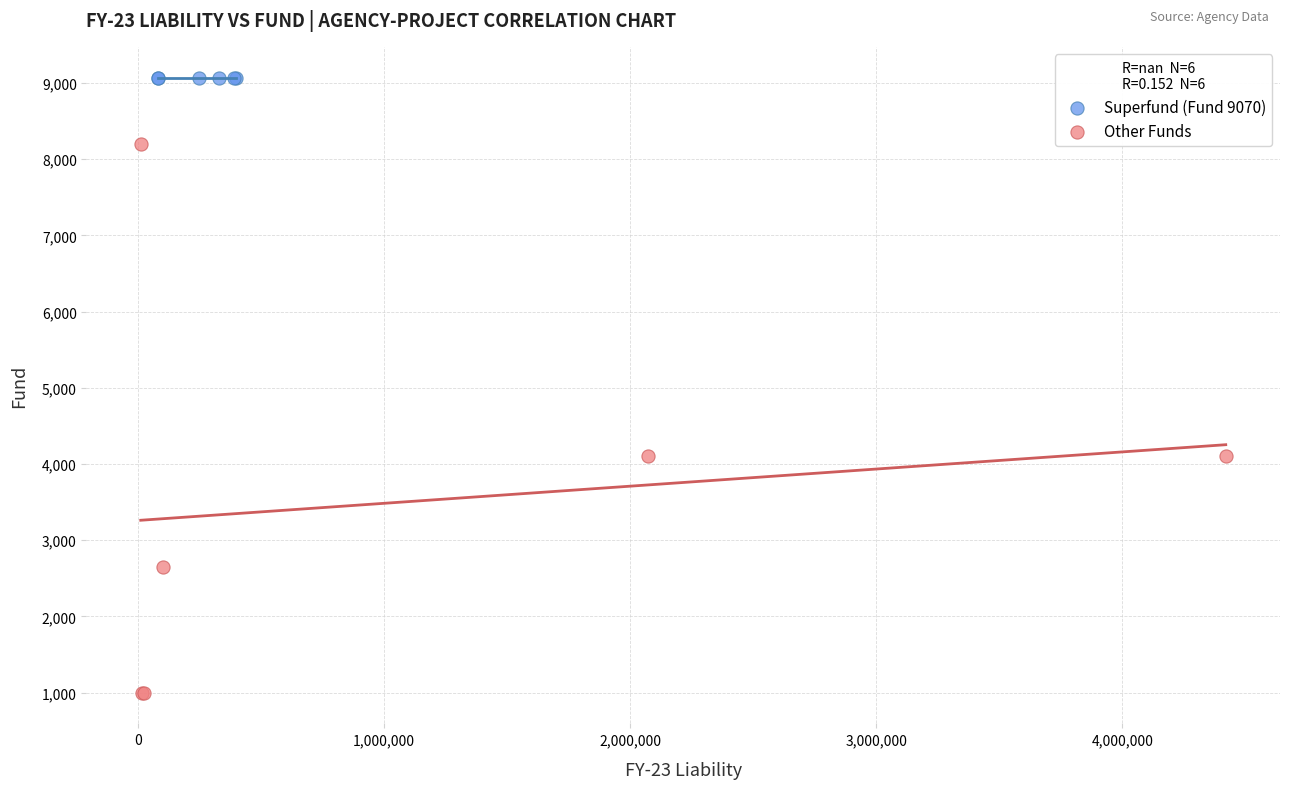

Which series contains the lowest Y value?

Other Funds